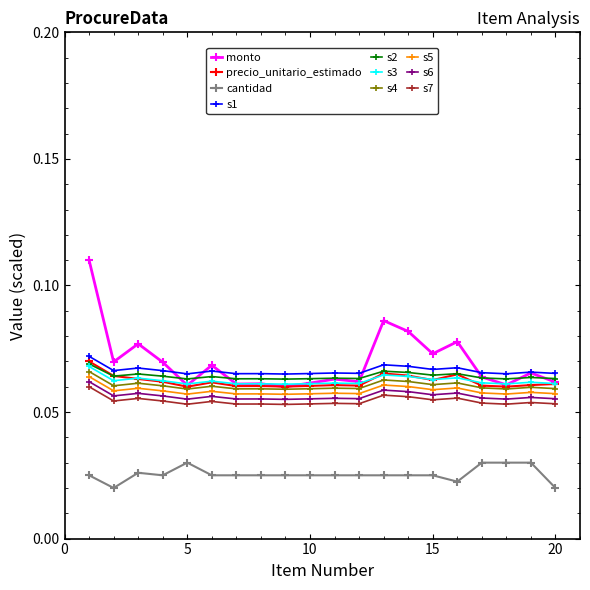

How many precio_unitario_estimado values are between 0 and 1?

20